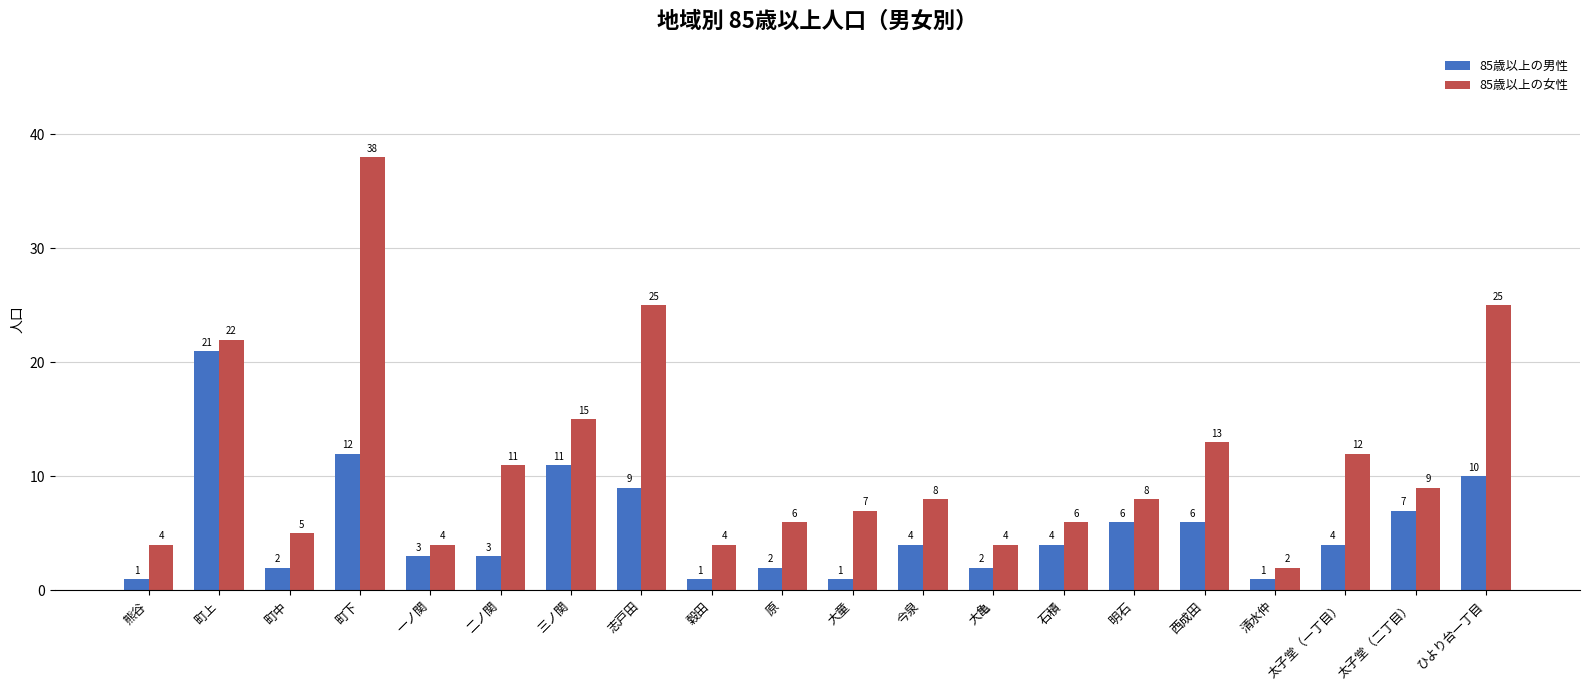

Which series has the largest total across all categories?

85歳以上の女性